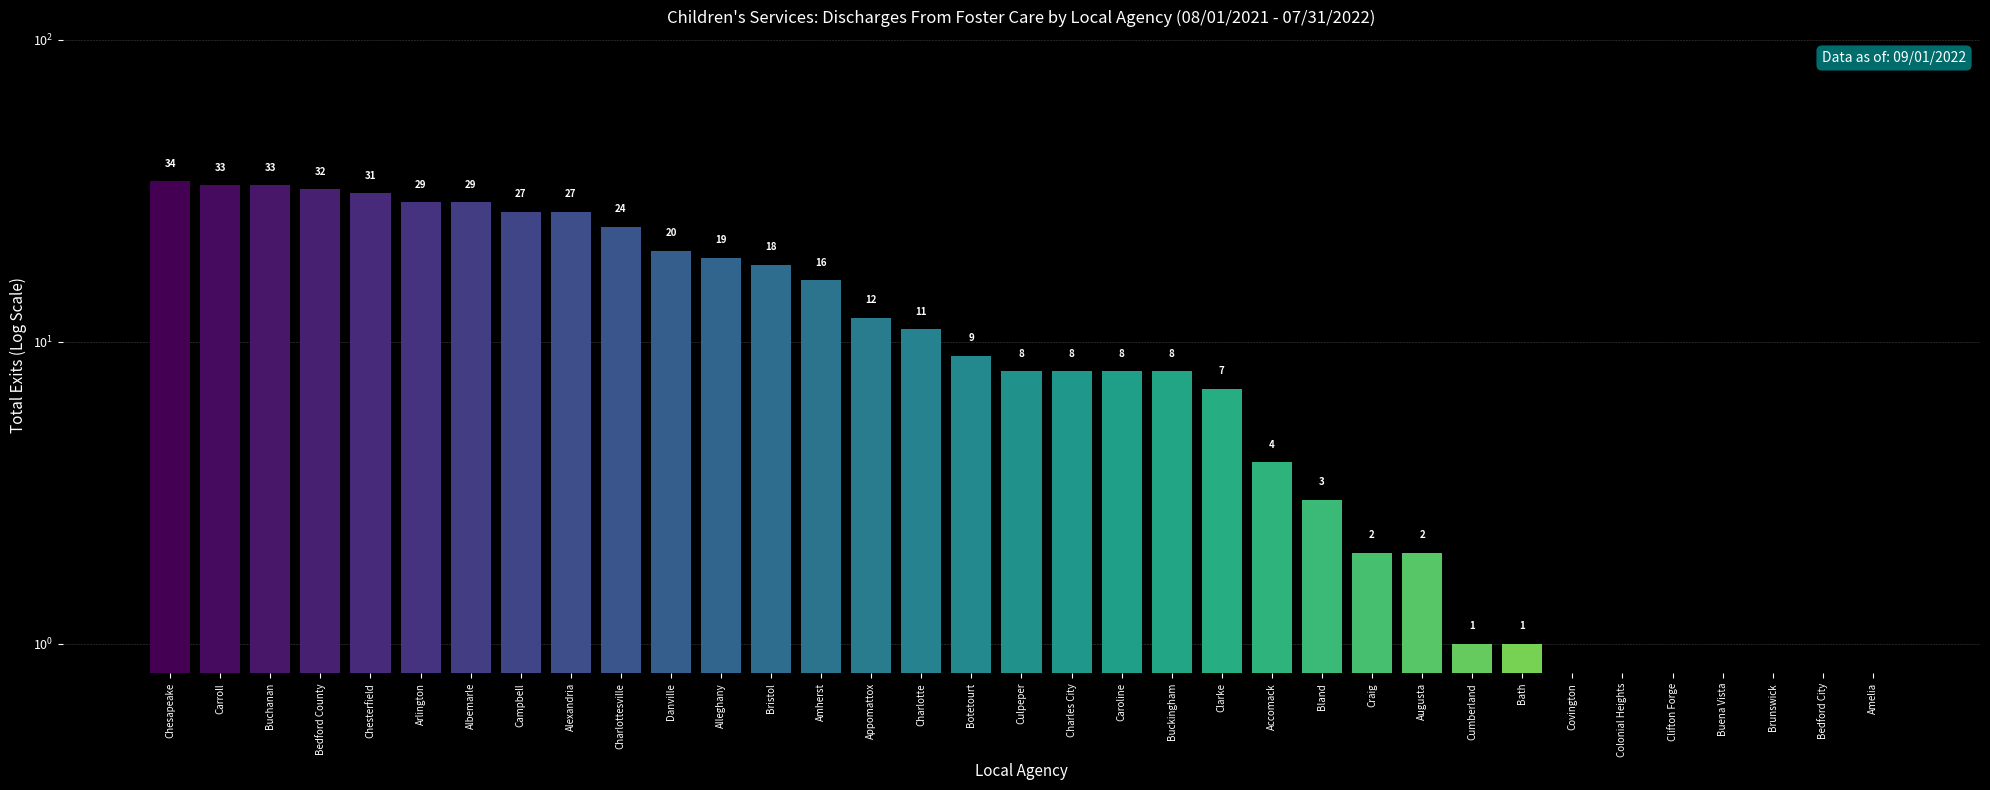

What is the greatest value displayed?

34